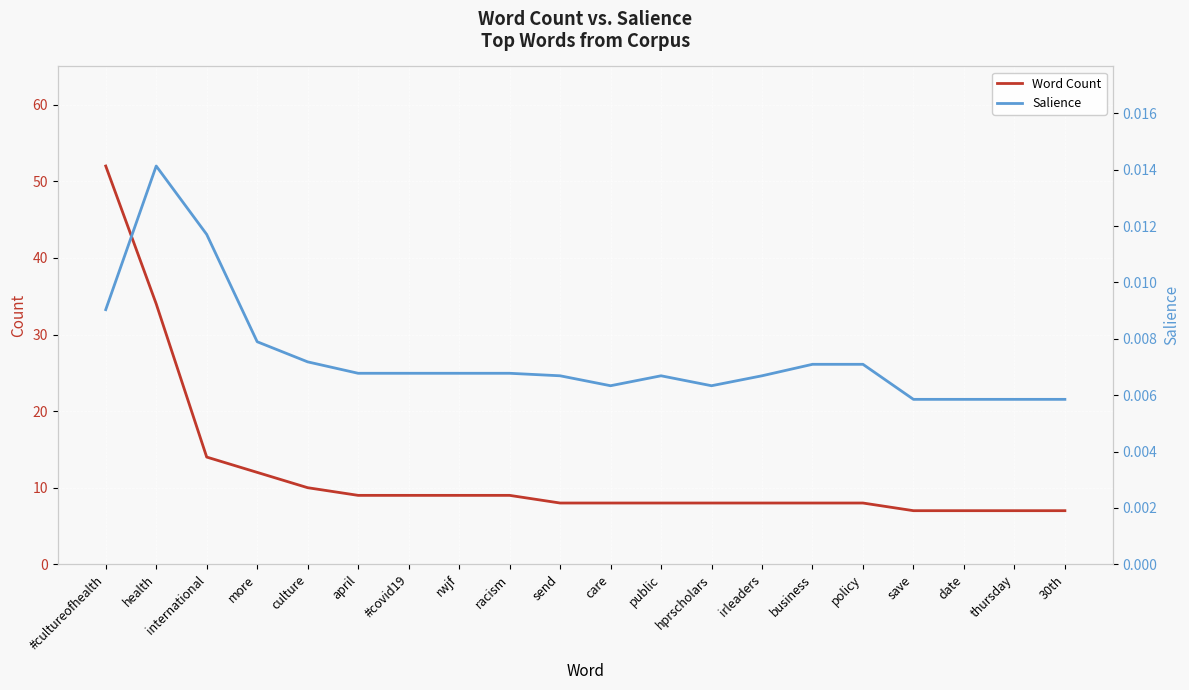

Reading left to right, transcribe all the data shown in this chart.

Word Count: 52.0	34.0	14.0	12.0	10.0	9.0	9.0	9.0	9.0	8.0	8.0	8.0	8.0	8.0	8.0	8.0	7.0	7.0	7.0	7.0
Salience: 0.0	0.0	0.0	0.0	0.0	0.0	0.0	0.0	0.0	0.0	0.0	0.0	0.0	0.0	0.0	0.0	0.0	0.0	0.0	0.0